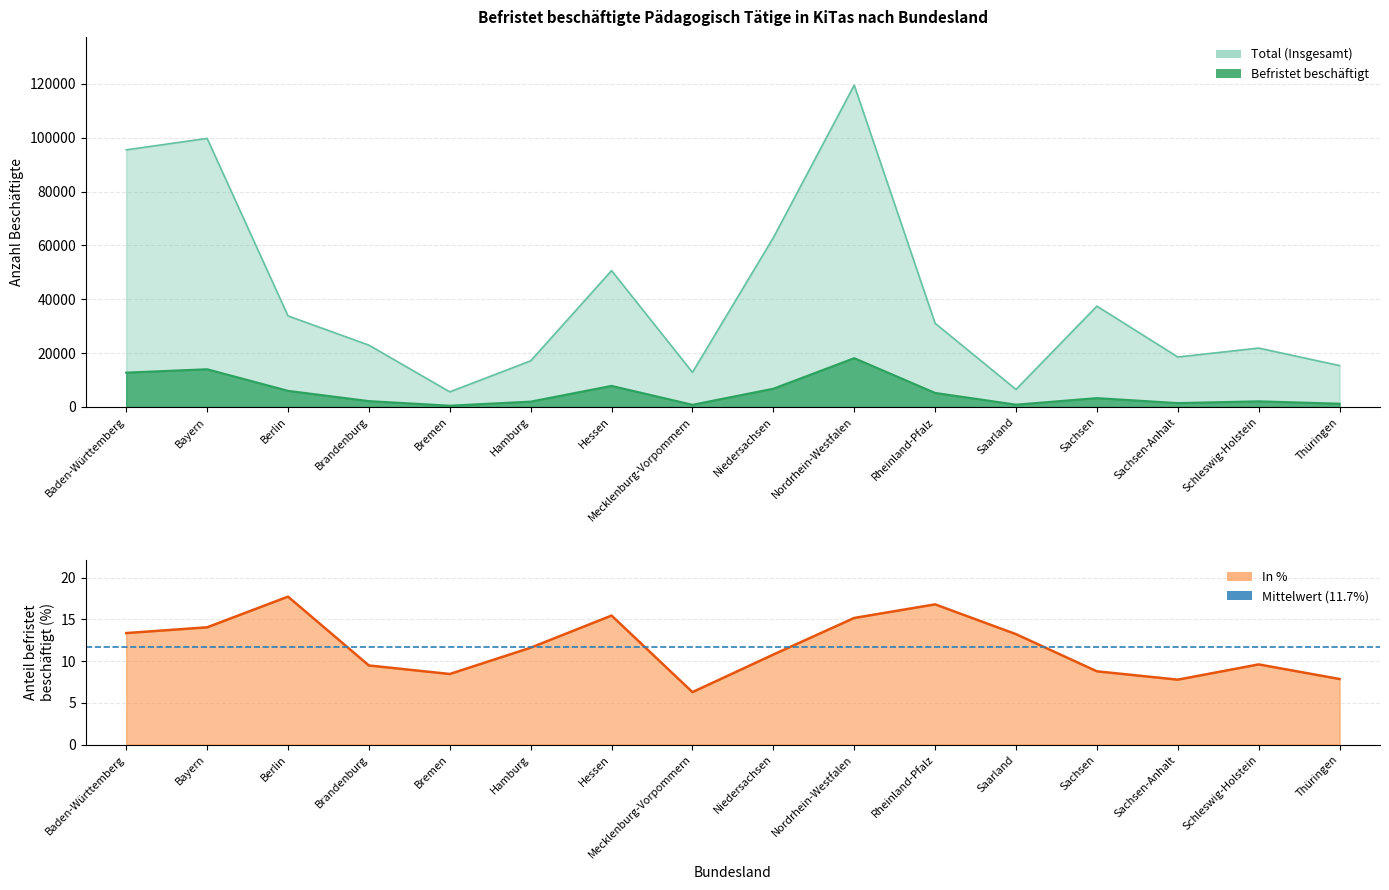

What is the difference between the highest and lowest values at Brandenburg?

20785